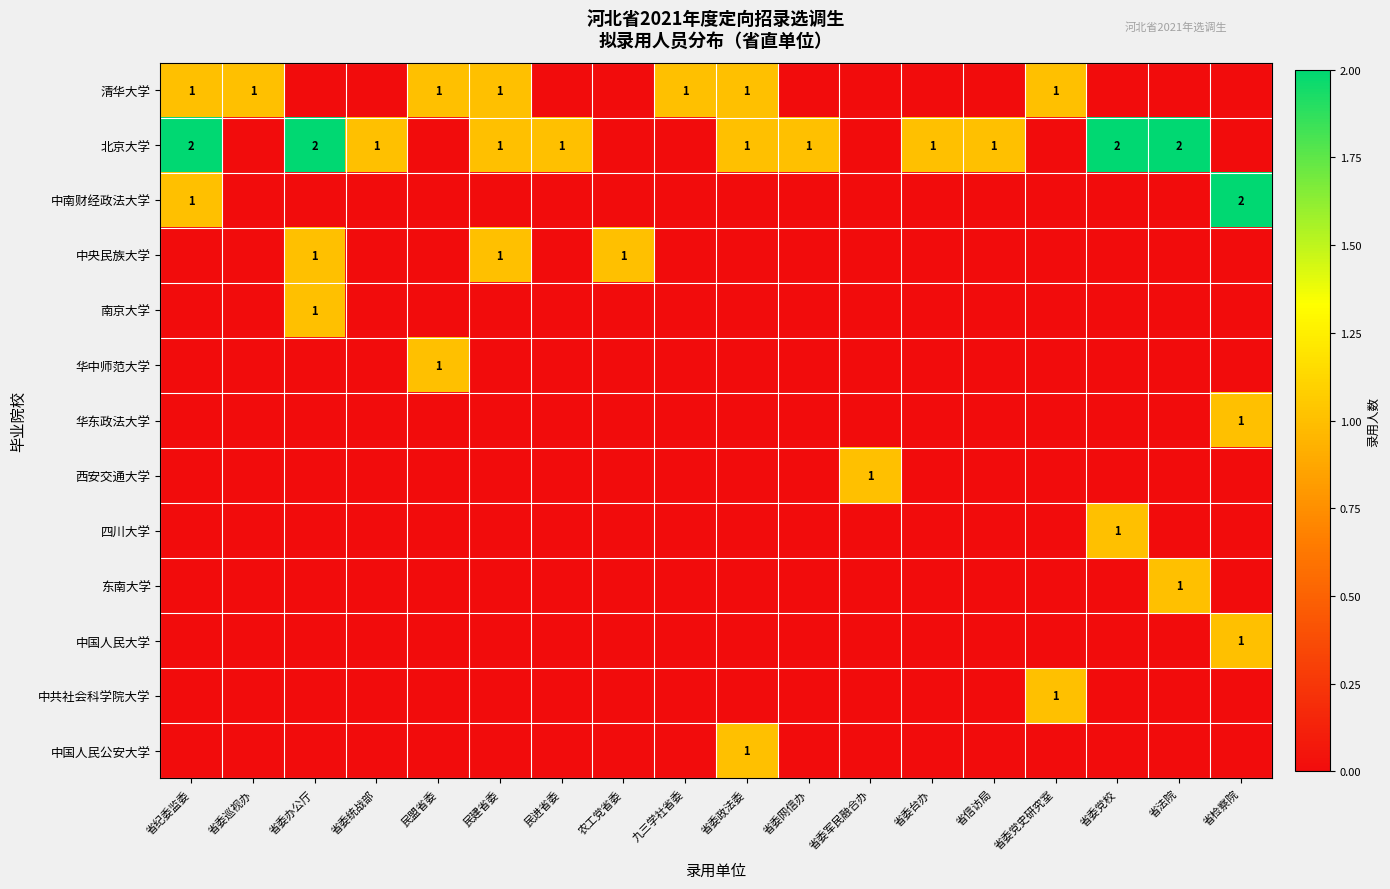

Where is 华东政法大学 nearest to the value 0?

省纪委监委